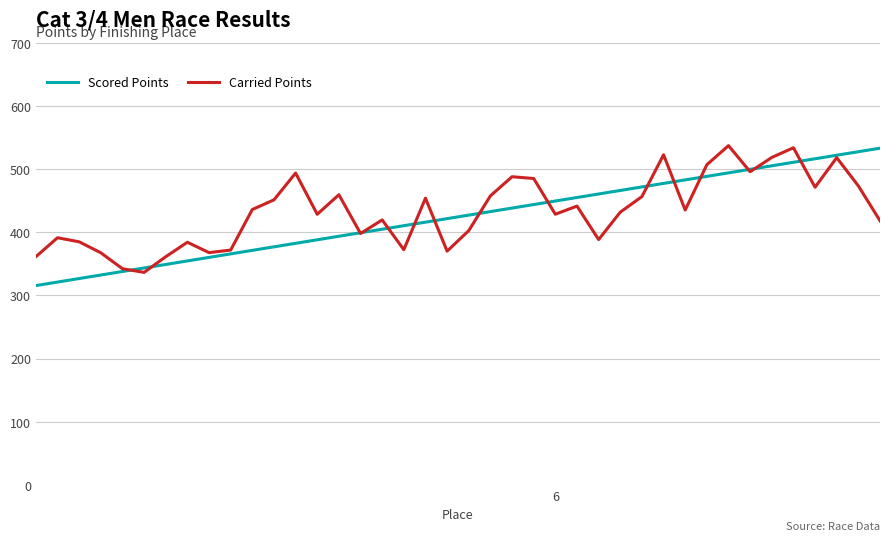

What is the minimum value shown in the chart?

315.5